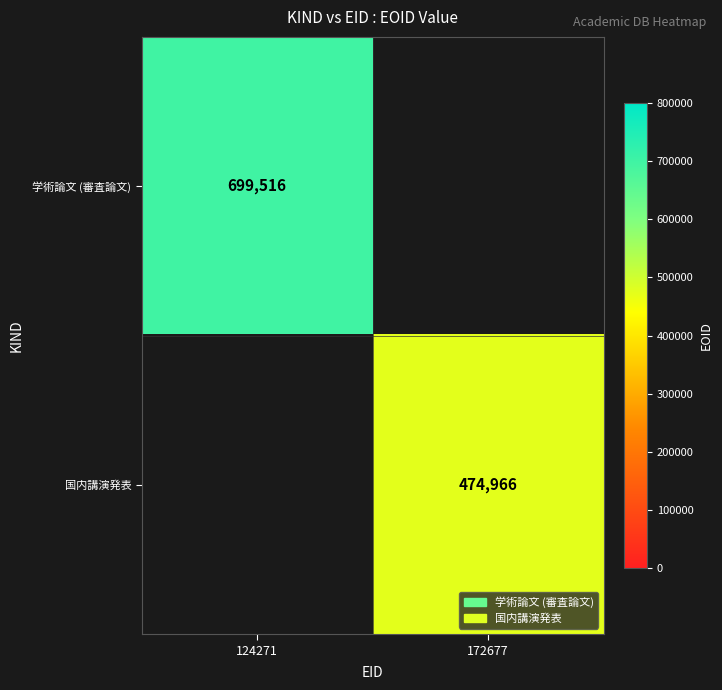

What is the smallest value displayed?

474966.0